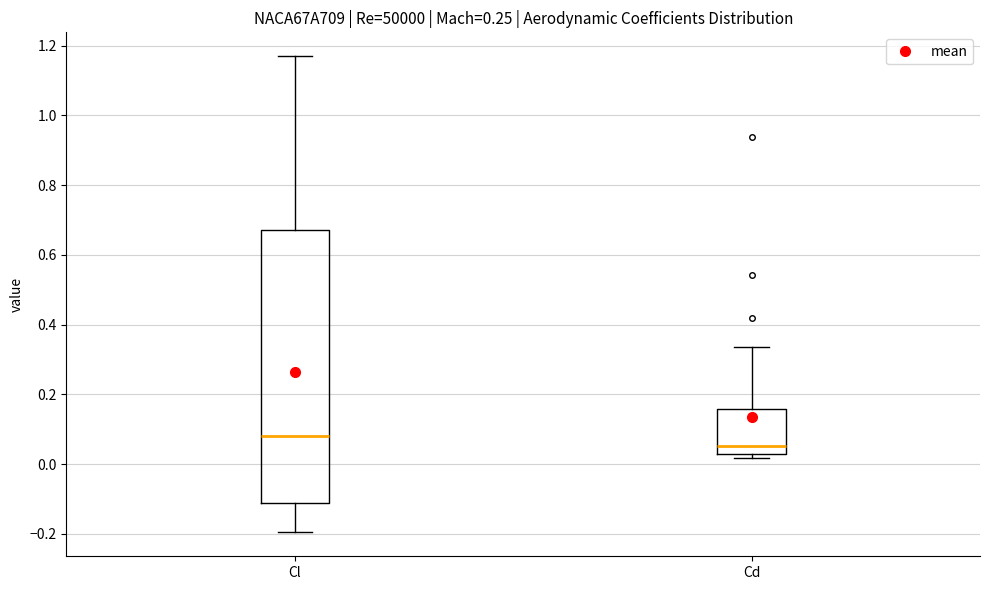

Reading left to right, read every box against the y-axis: the position of its median line, the range the box covers, and the ends of its whiskers. The values are not printed on the chart, so give them approximately, as read against the axis.

Cl: median 0.08, box -0.12 to 0.68, whiskers -0.20 to 1.18
Cd: median 0.06, box 0.04 to 0.16, whiskers 0.02 to 0.34